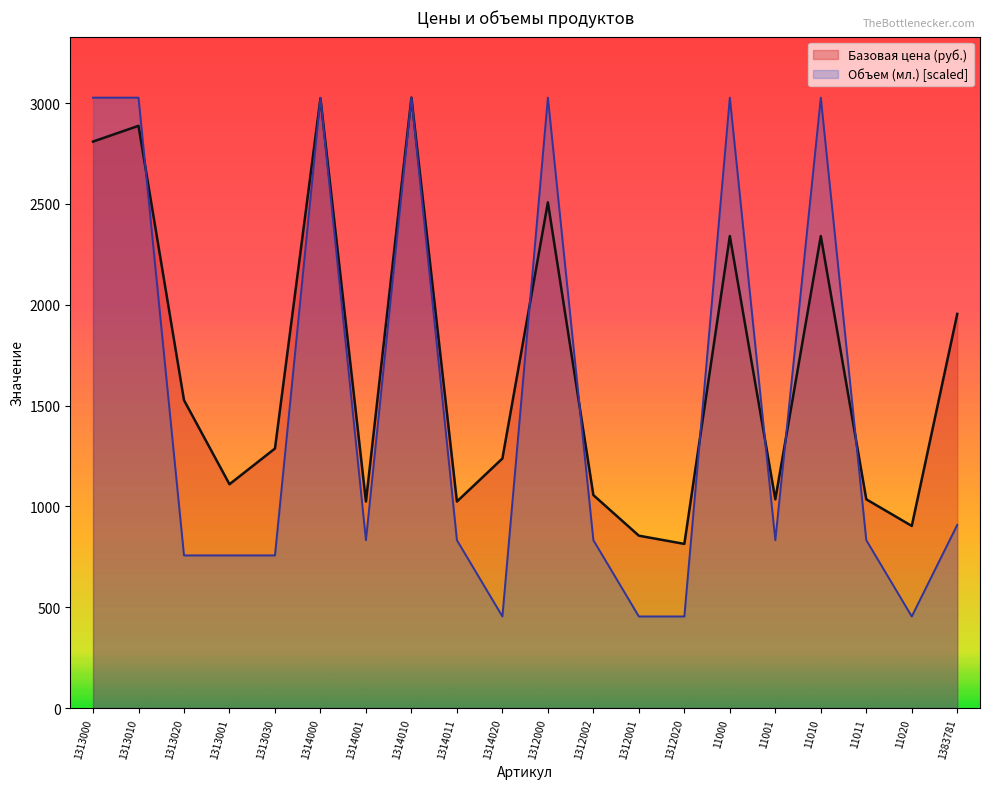

List the series in order of their overall mean, highest first.

Базовая цена (руб.), Объем (мл.) [scaled]